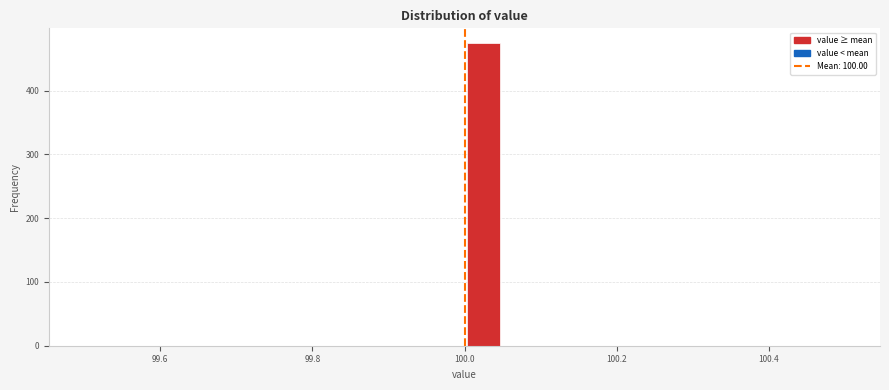

Read against the x-axis, roughly where is the centre of the tallest bar?

100.02